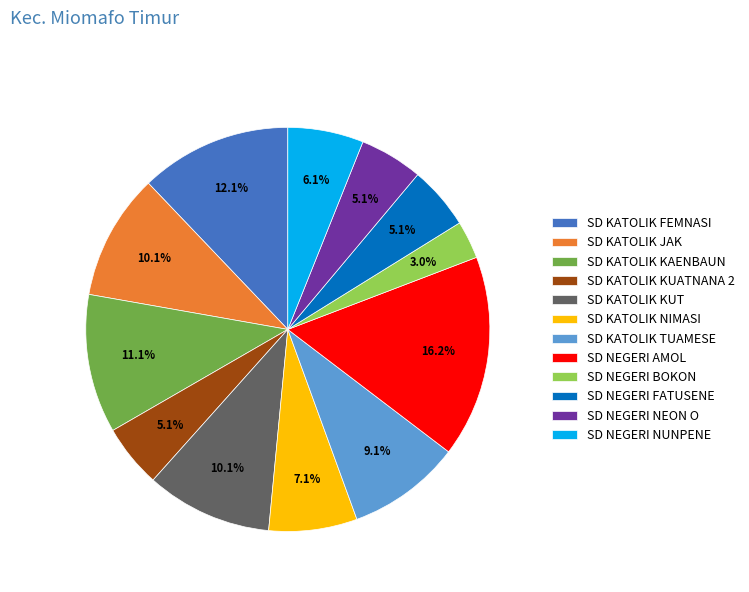

Do SD NEGERI AMOL and SD NEGERI NUNPENE together represent more than half of the pie?

No